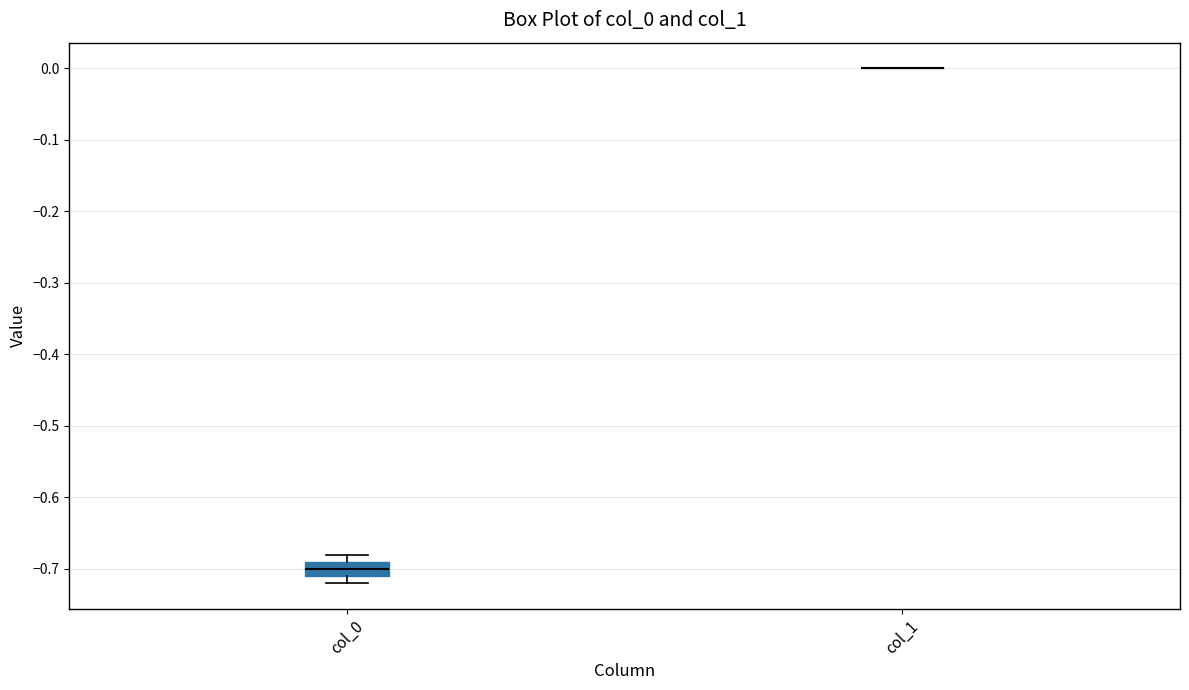

Reading left to right, transcribe this box plot: for each box, give where its median line is, the range the box spans, and where its two whiskers end, as read against the y-axis. The values are not printed on the chart, so give them approximately, as read against the axis.

col_0: median -0.70, box -0.71 to -0.69, whiskers -0.72 to -0.68
col_1: box collapsed to a line at 0.00, whiskers 0.00 to 0.00